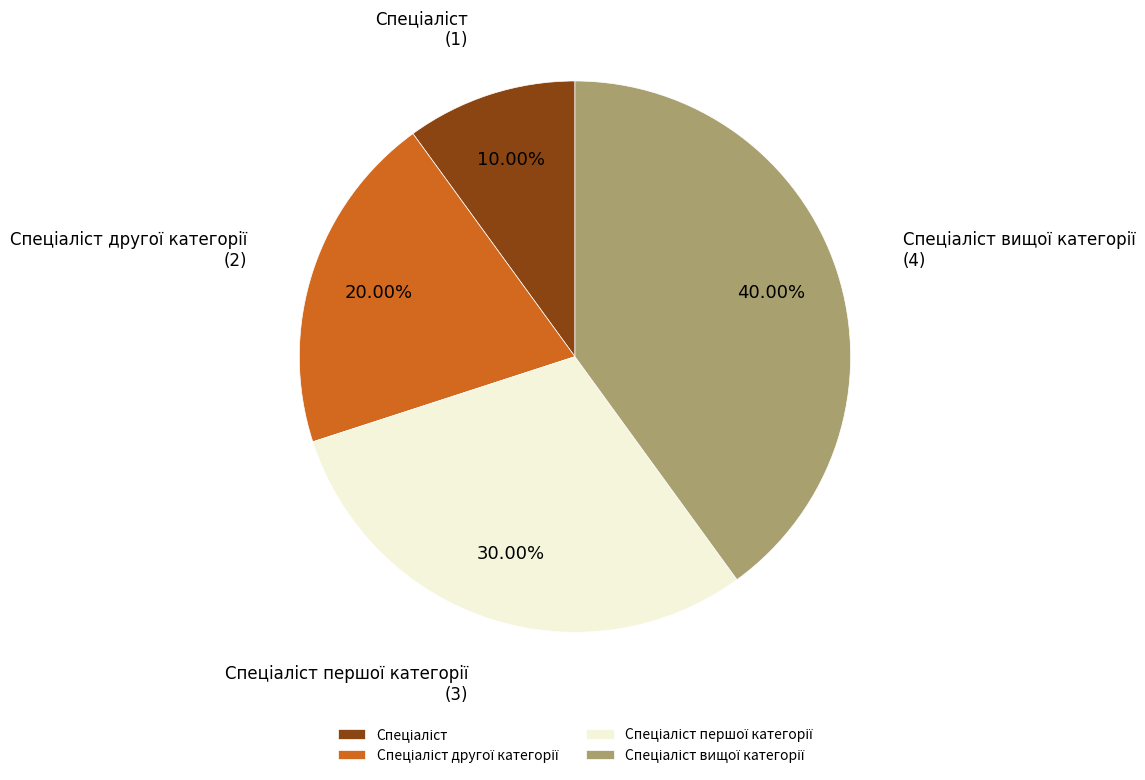

Does any single category account for the majority?

No